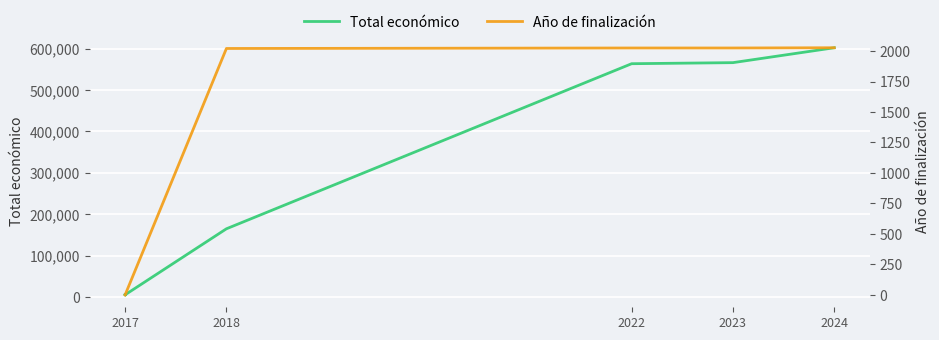

What is the difference between the second highest and second lowest values in the Total económico series?

561498.0